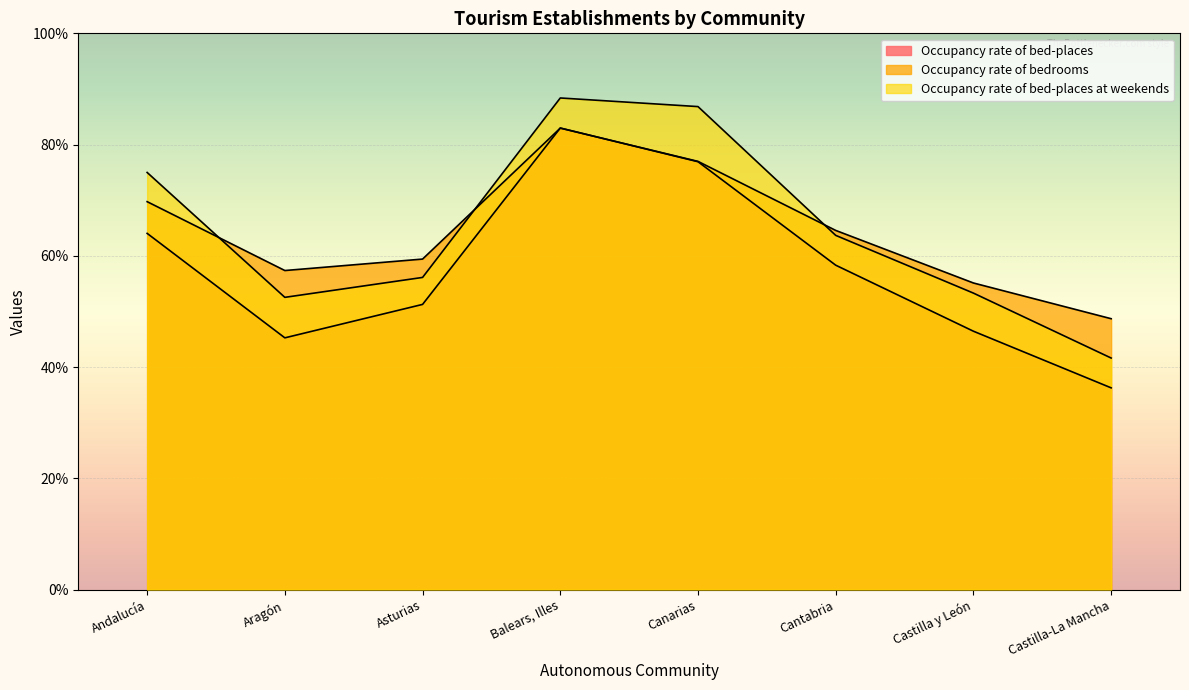

Reading left to right, extract all data points from this chart.

Occupancy rate of bed-places: Andalucía=64.0	Aragón=45.3	Asturias=51.3	Balears, Illes=83.0	Canarias=76.9	Cantabria=58.3	Castilla y León=46.5	Castilla-La Mancha=36.3
Occupancy rate of bed-places at weekends: Andalucía=75.0	Aragón=52.5	Asturias=56.1	Balears, Illes=88.4	Canarias=86.8	Cantabria=63.7	Castilla y León=53.3	Castilla-La Mancha=41.6
Occupancy rate of bedrooms: Andalucía=69.7	Aragón=57.4	Asturias=59.4	Balears, Illes=83.0	Canarias=77.0	Cantabria=64.6	Castilla y León=55.1	Castilla-La Mancha=48.7